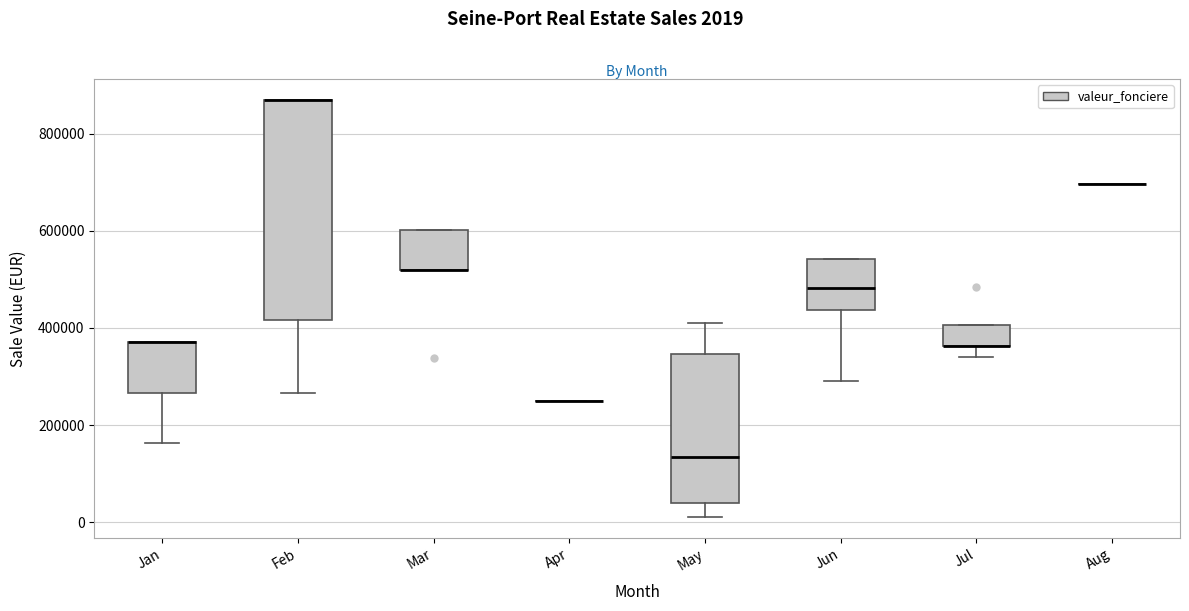

Reading left to right, transcribe this box plot: for each box, give where its median line is, the range the box spans, and where its two whiskers end, as read against the y-axis. The values are not printed on the chart, so give them approximately, as read against the axis.

Jan: median 380000 (drawn on the box's upper edge), box 260000 to 380000, whiskers 160000 to 380000
Feb: median 880000 (drawn on the box's upper edge), box 420000 to 880000, whiskers 260000 to 880000
Mar: median 520000 (drawn on the box's lower edge), box 520000 to 600000, whiskers 520000 to 600000
Apr: box collapsed to a line at 260000, whiskers 260000 to 260000
May: median 140000, box 40000 to 340000, whiskers 20000 to 420000
Jun: median 480000, box 440000 to 540000, whiskers 300000 to 540000
Jul: median 360000 (drawn on the box's lower edge), box 360000 to 400000, whiskers 340000 to 400000
Aug: box collapsed to a line at 700000, whiskers 700000 to 700000